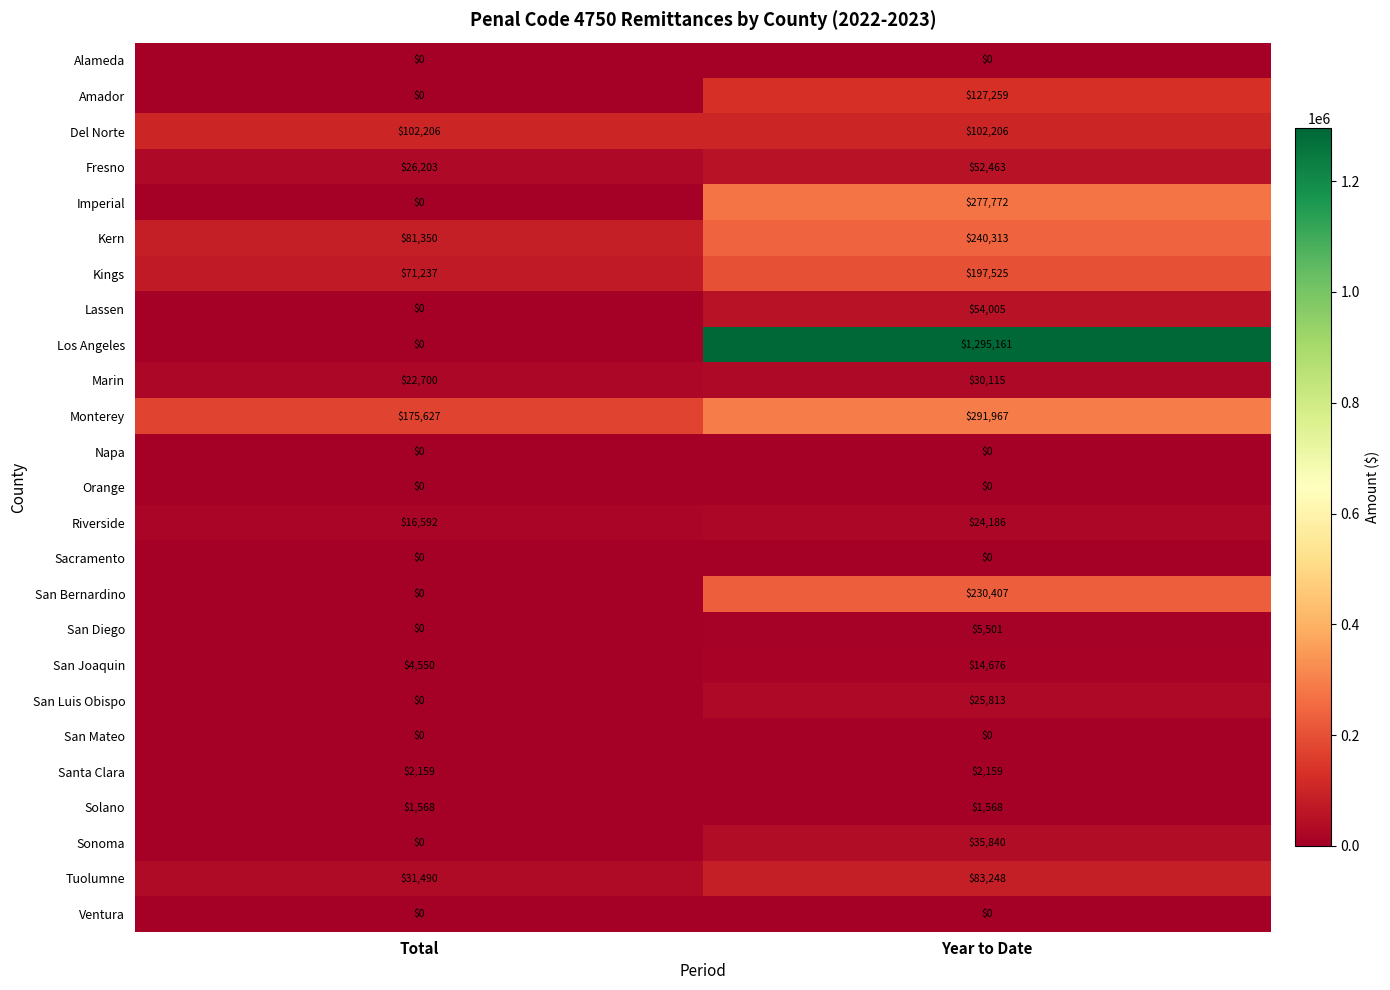

What is the difference between the maximum and minimum values in the Los Angeles series?

1295161